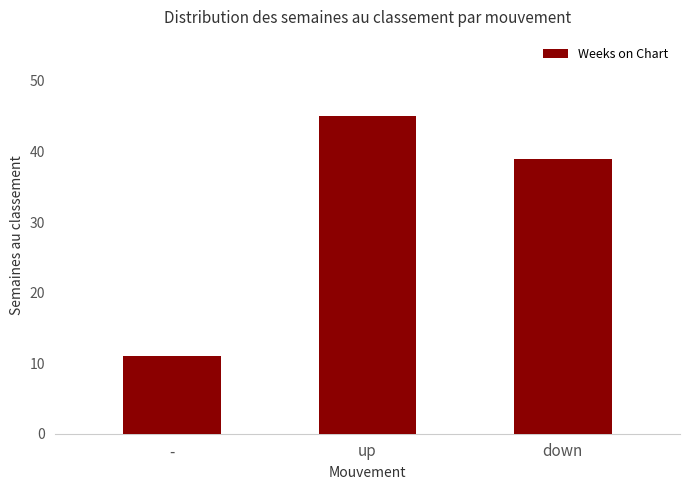

What is the difference between the maximum and minimum values?

34